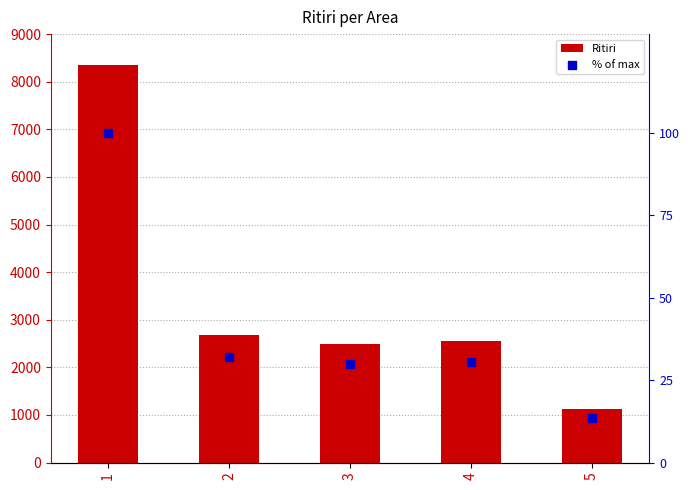

At how many categories does at least one series exceed 1229?

4